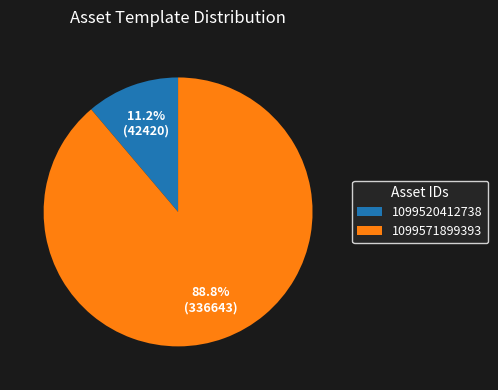

What is the ratio of the value at 1099520412738 to the value at 1099571899393?

0.1